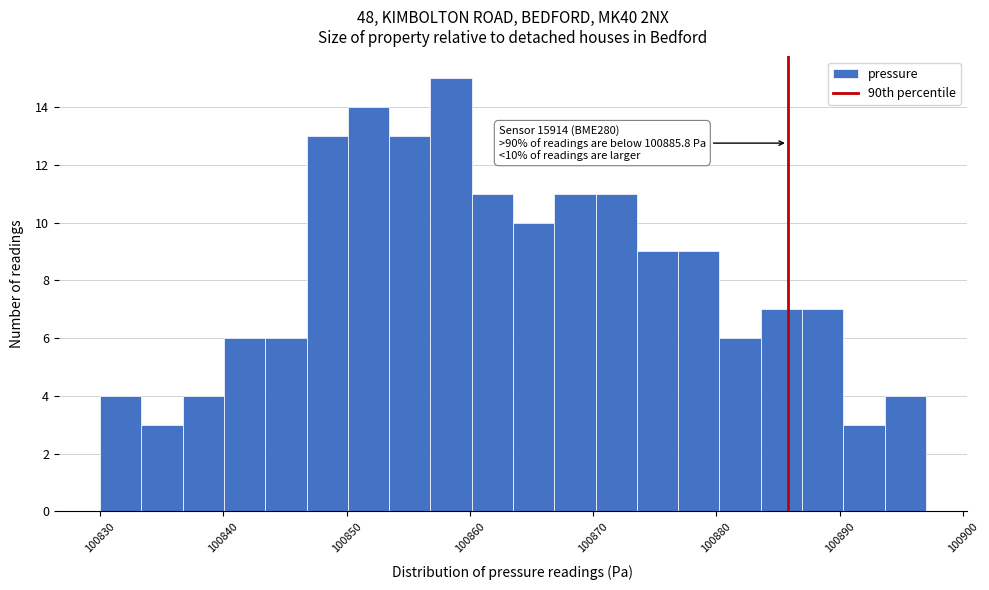

Read against the x-axis, roughly where is the centre of the tallest bar?

100858